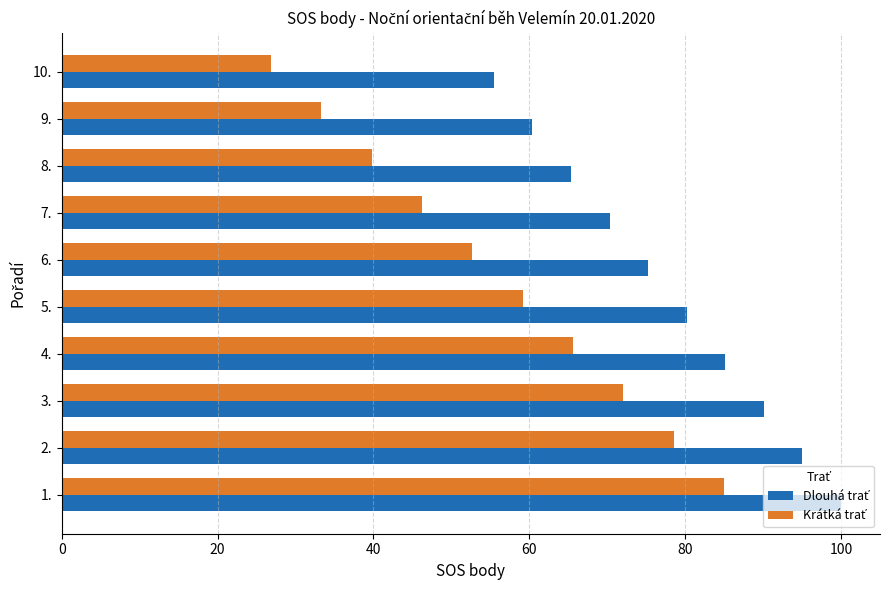

What is the minimum value shown in the chart?

26.8